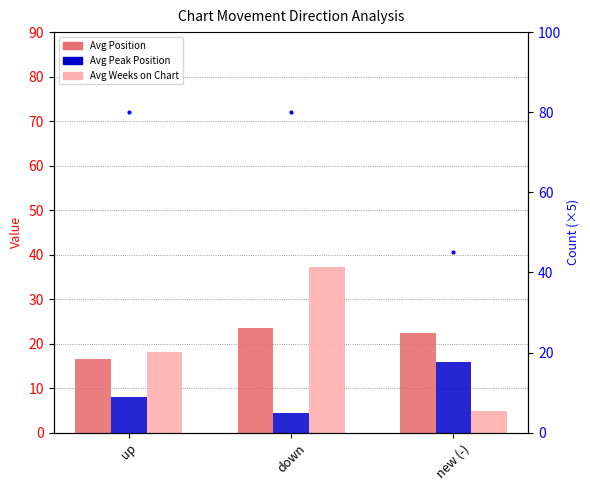

What is the difference between the maximum and minimum values in the Avg Weeks on Chart series?

32.4